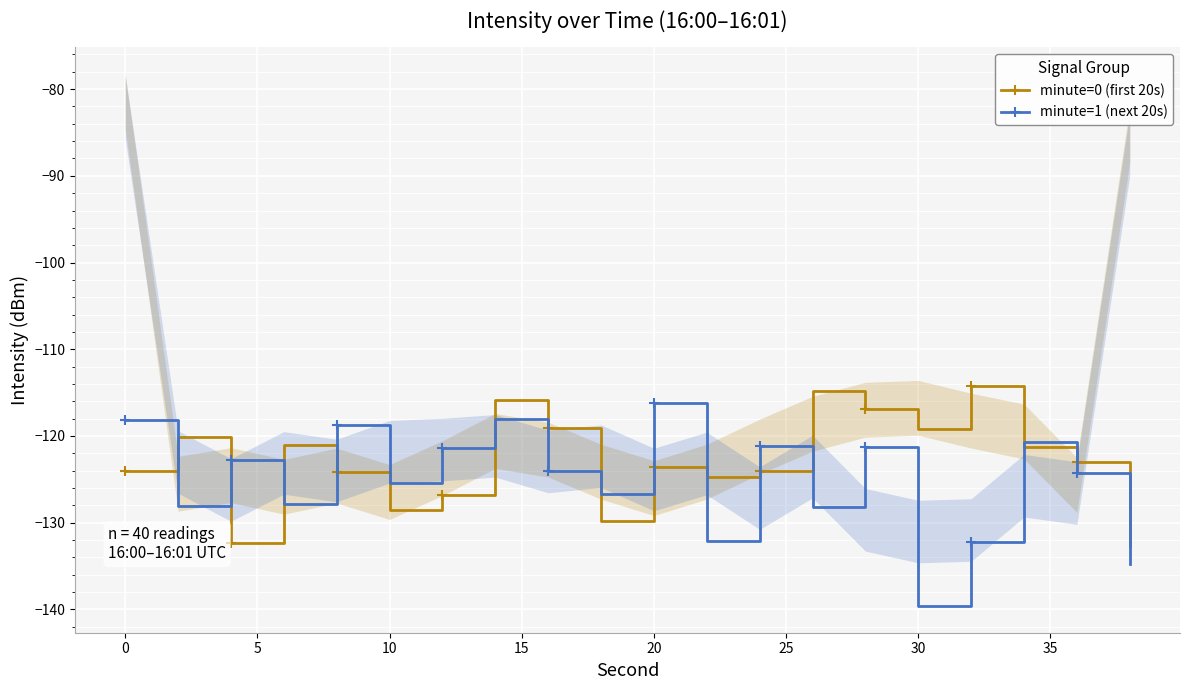

How many interior local peaks does the minute=0 (first 20s) series have?

6